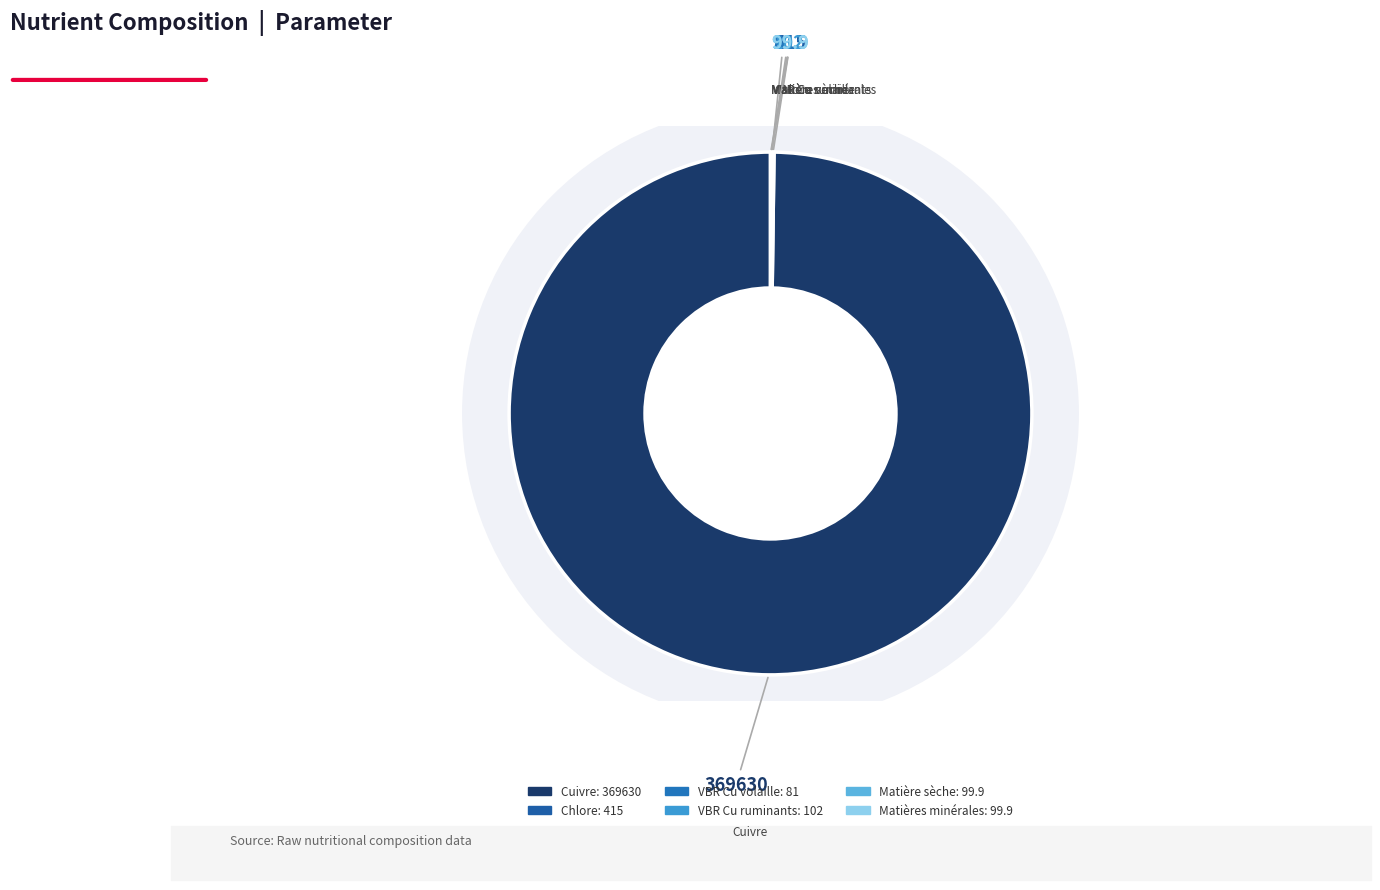

Is it true that VBR Cu volaille is 0% of the pie?

True